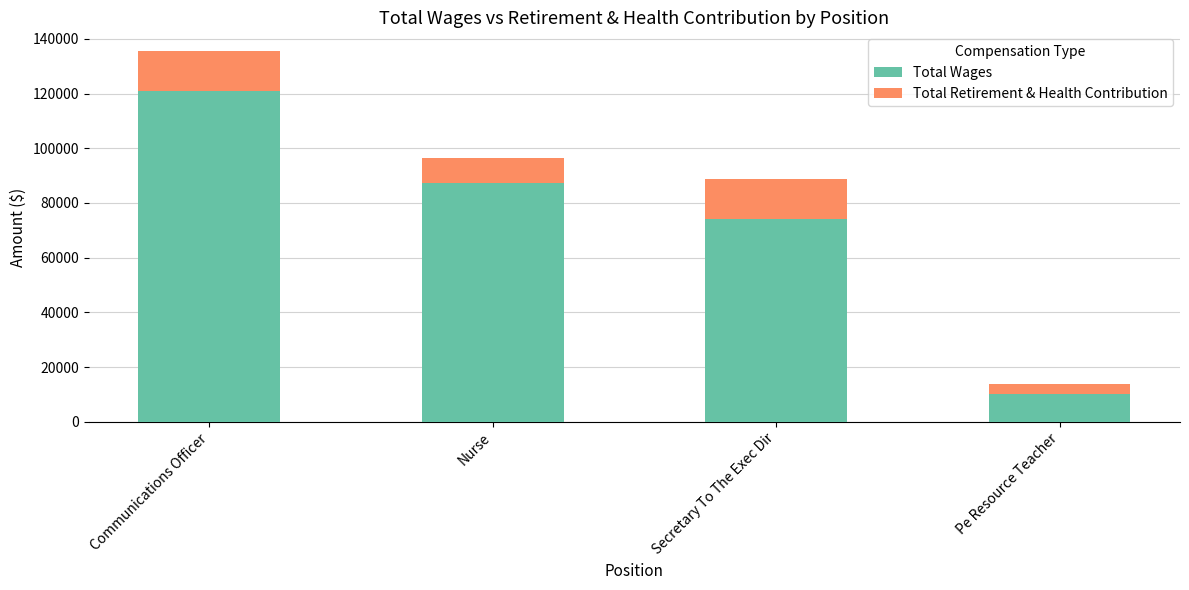

At which label is Total Wages closest to 65490?

Secretary To The Exec Dir